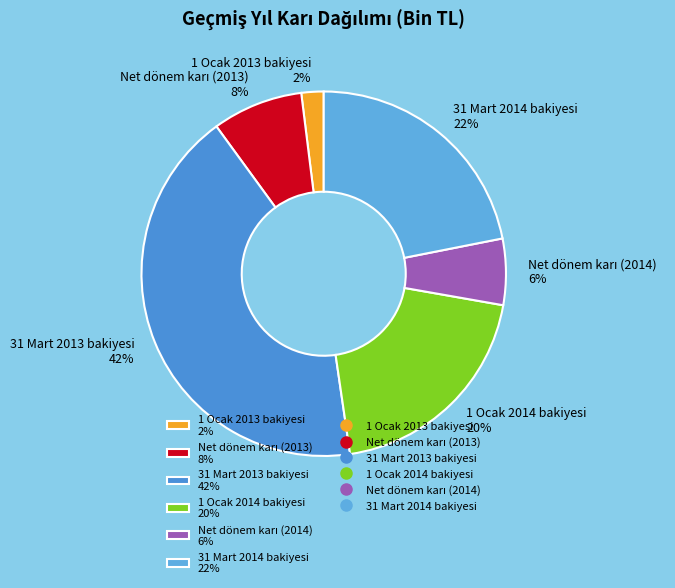

Is the sum of 31 Mart 2014 bakiyesi 22% and 31 Mart 2013 bakiyesi 42% greater than half?

Yes